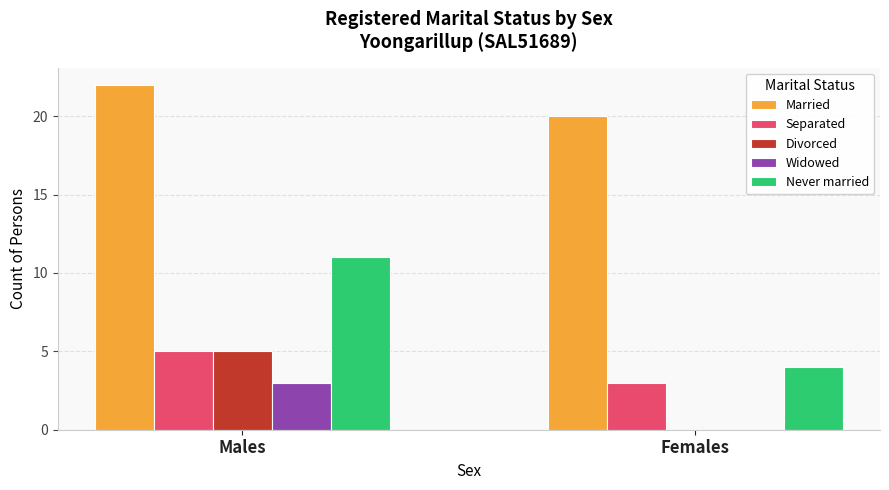

What is the average value of the Separated series?

4